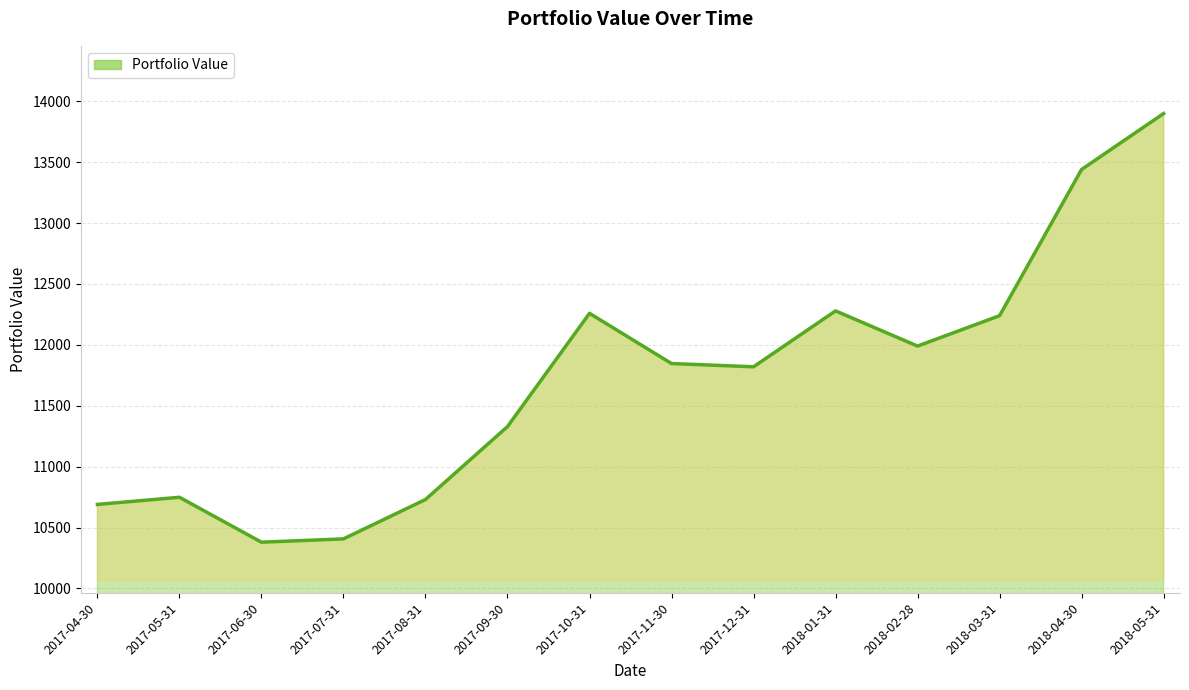

Does the chart have visible grid lines?

Yes